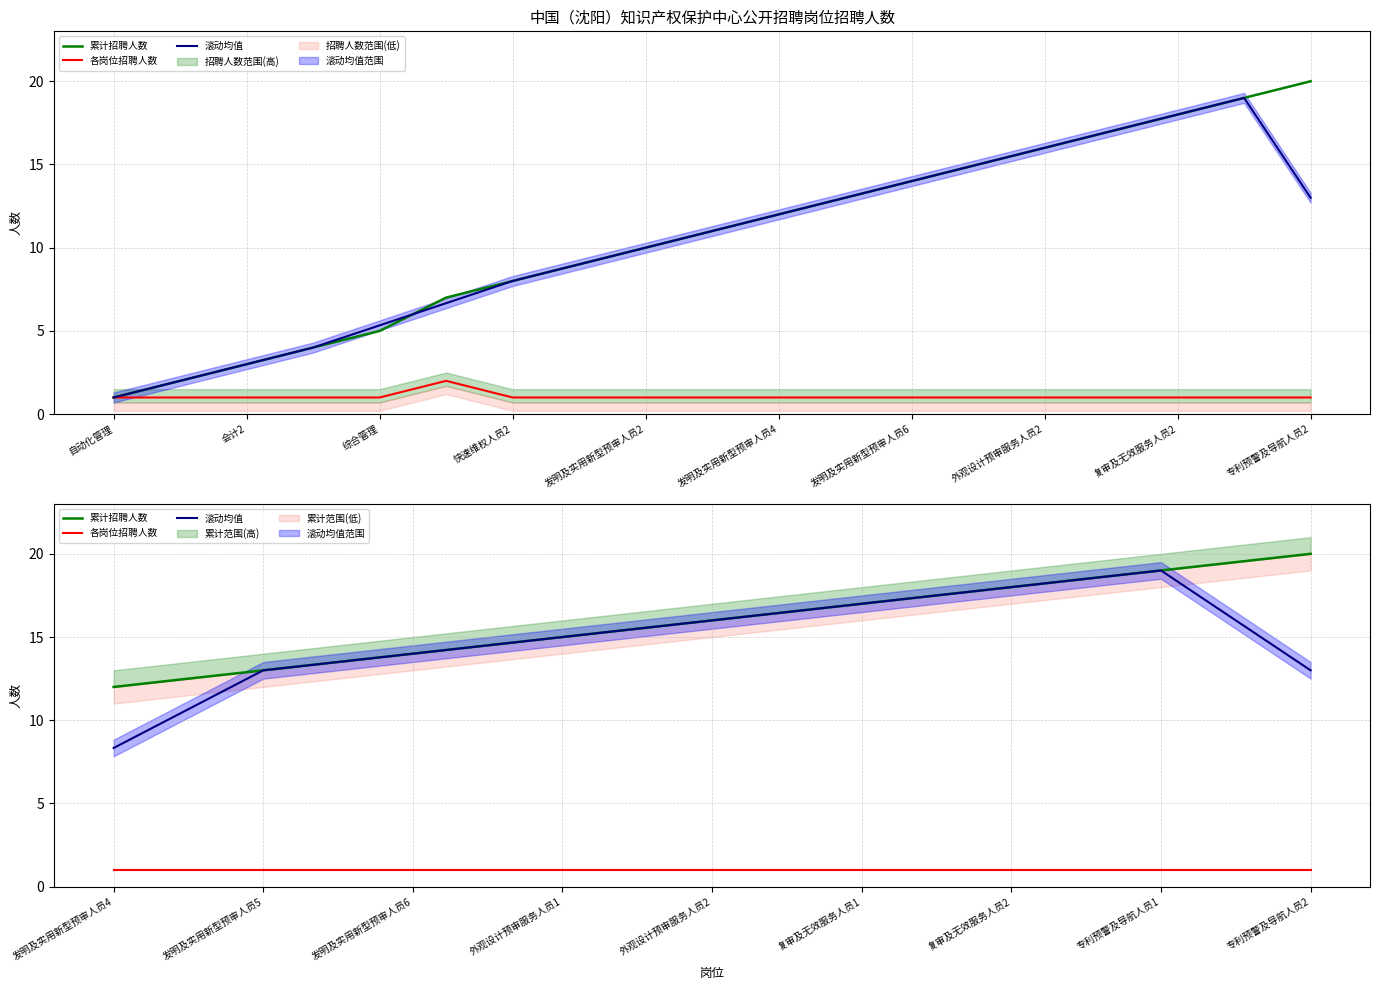

Is it true that 各岗位招聘人数 equals 1.0 at 复审及无效服务人员1?

True